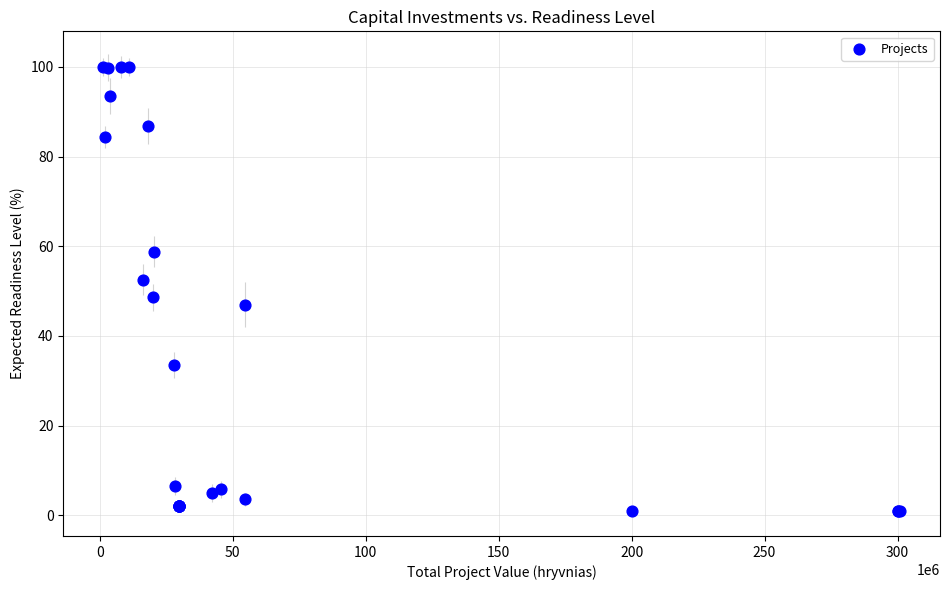

What Y value in the scatter plot is closest to 50?

48.7